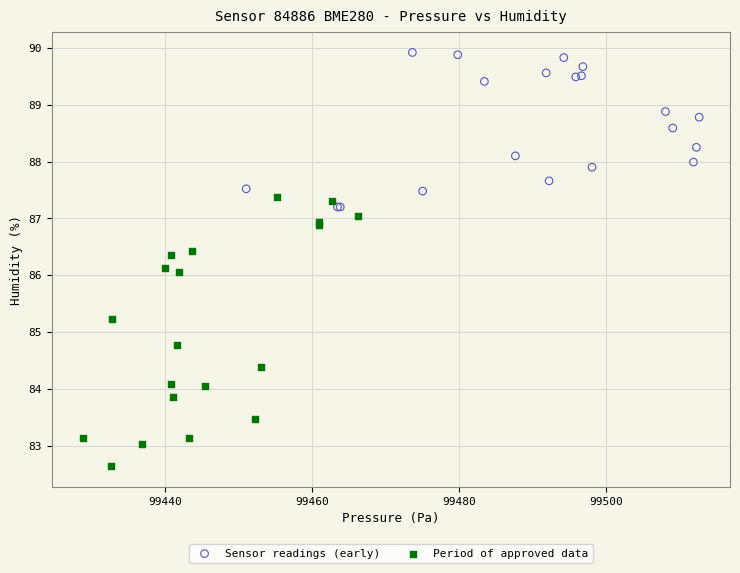

Which series contains the highest Y value?

Sensor readings (early)